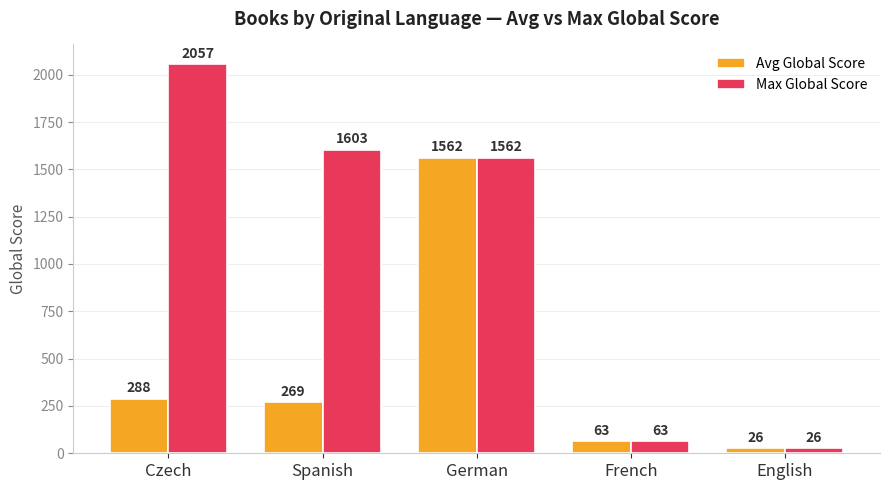

What is the label of the 3rd bar from the right?

German